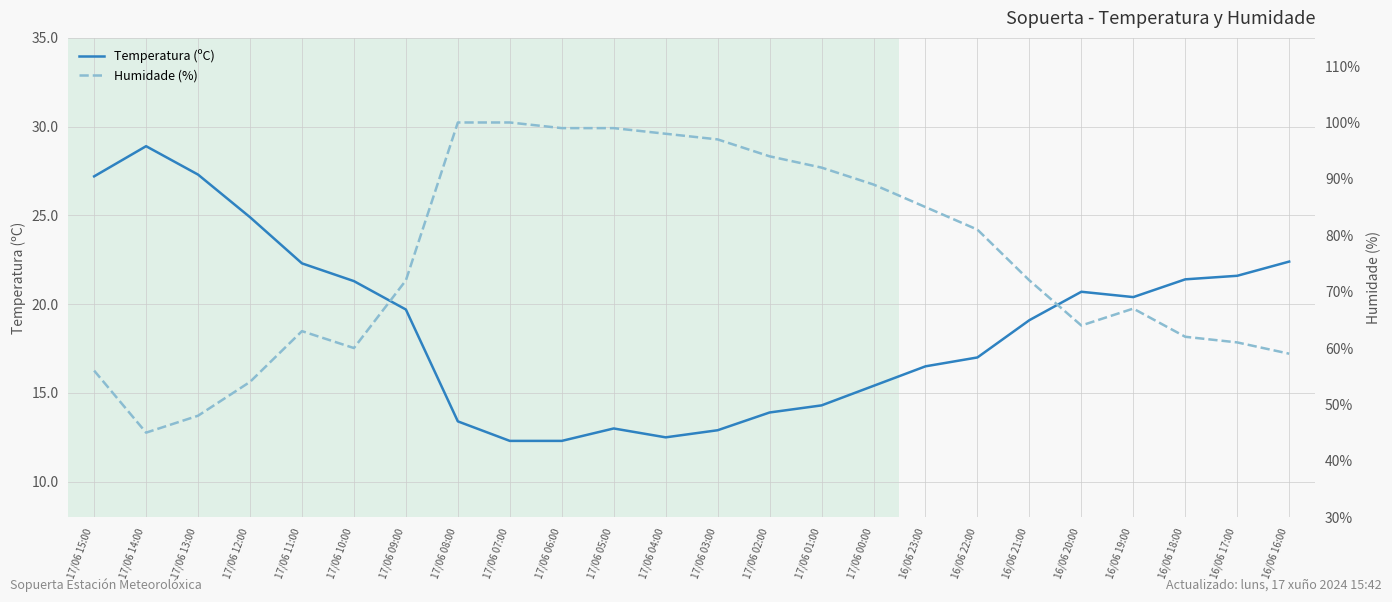

Which series has the largest total across all categories?

Humidade (%)